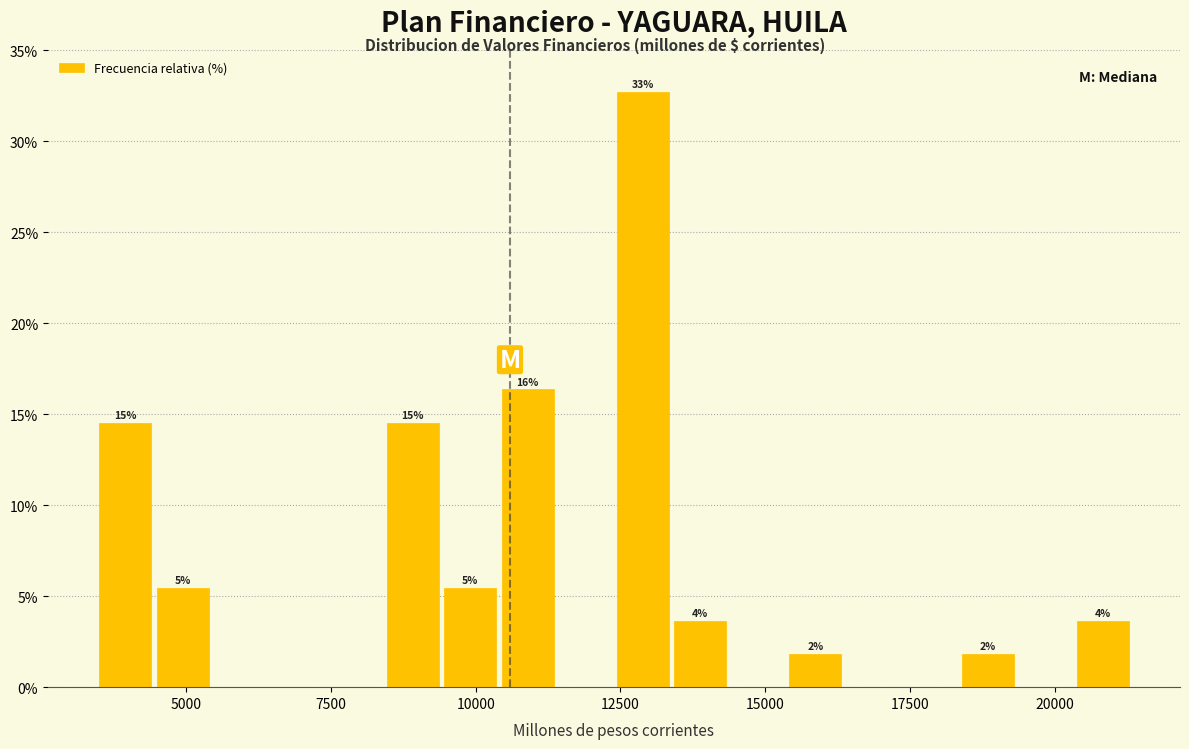

Around what value on the x-axis is the tallest bar? Give the approximate position of its centre, as read against the axis.

13000